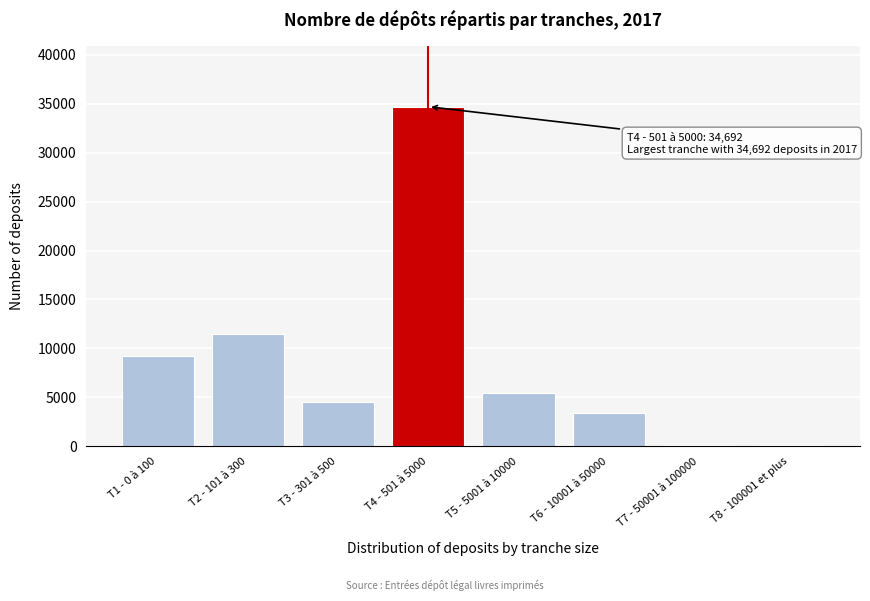

At which category does the chart reach its peak across all series?

T4 - 501 à 5000